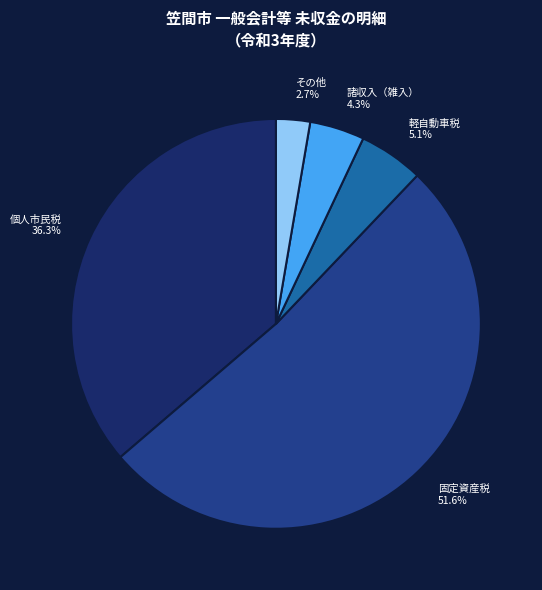

What portion of the pie excludes 軽自動車税?

94.9%